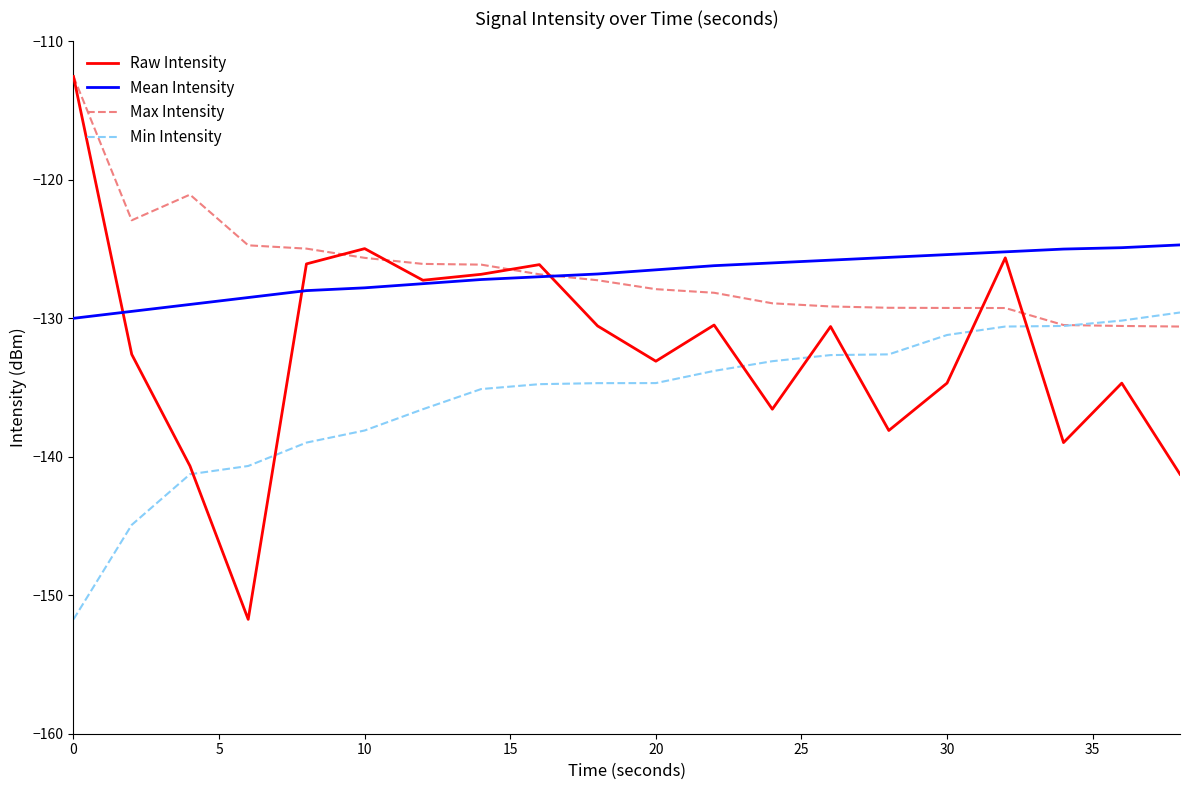

Which series has the largest range (max minus min)?

Raw Intensity